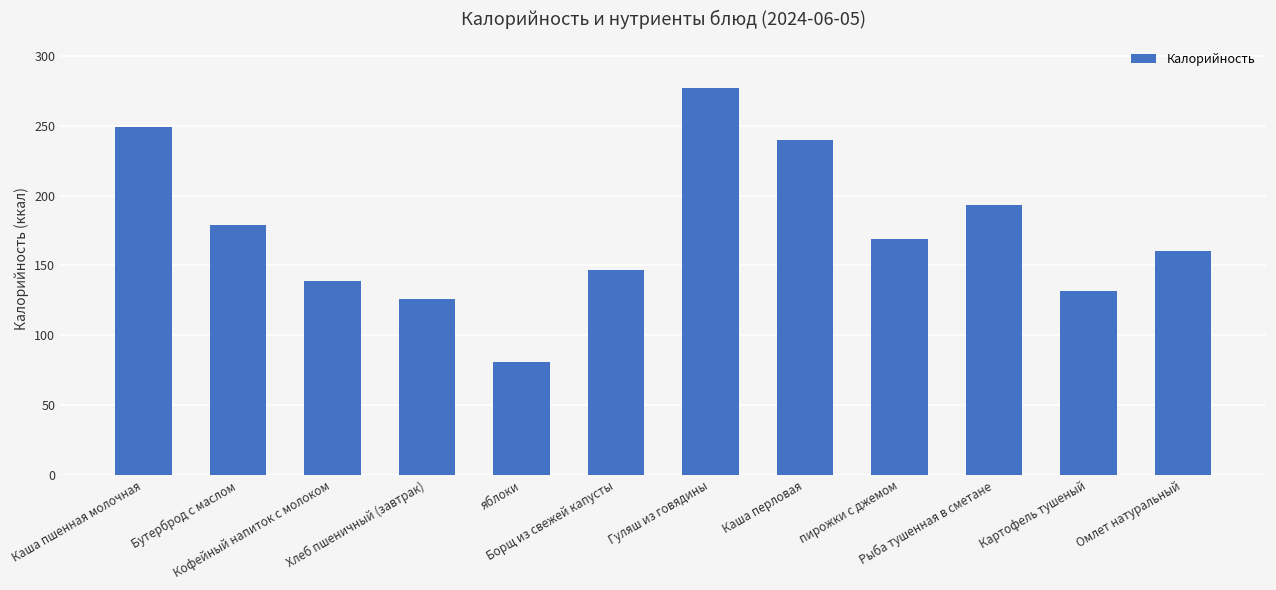

What is the label of the 1st bar from the left?

Каша пшенная молочная